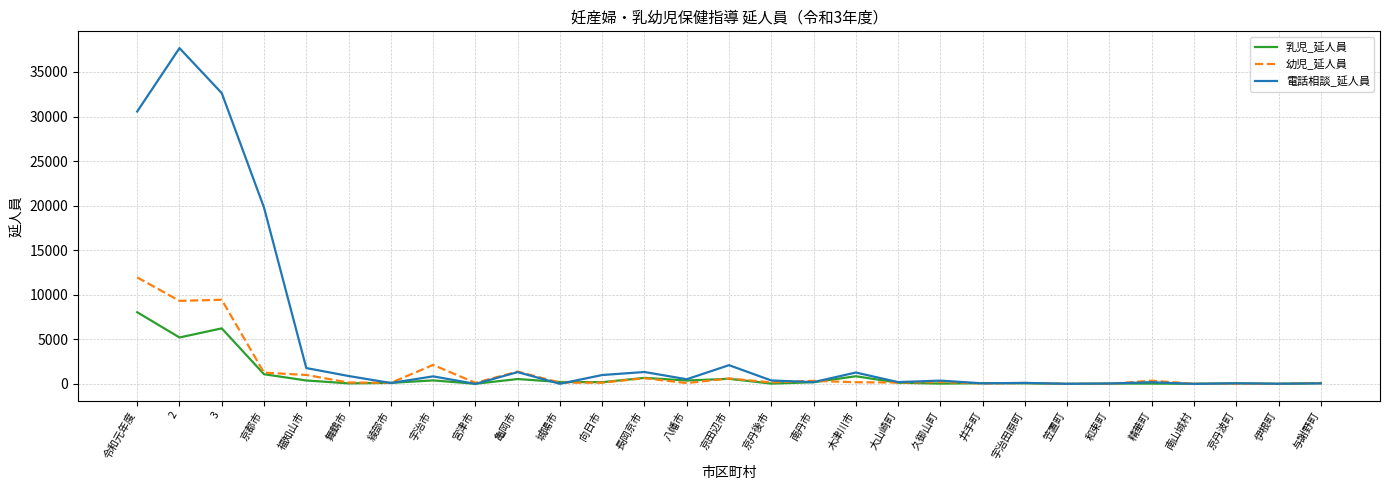

List the series in order of their peak value, highest first.

電話相談_延人員, 幼児_延人員, 乳児_延人員